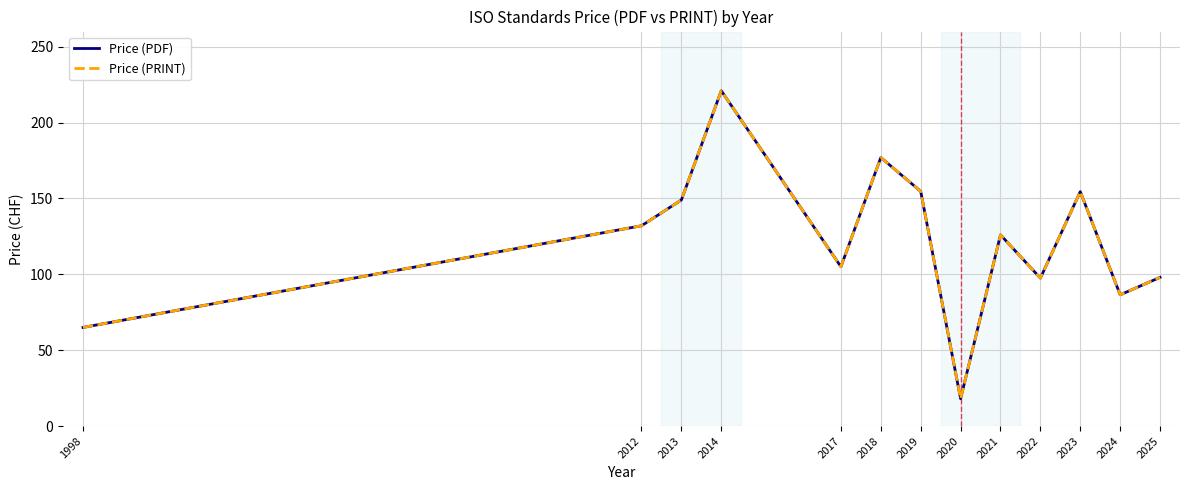

What is the difference between the maximum and minimum values in the Price (PDF) series?

203.0